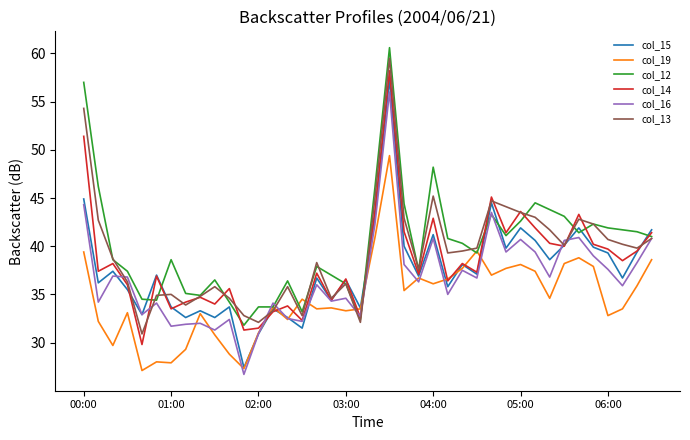

What is the smallest value displayed?

26.7